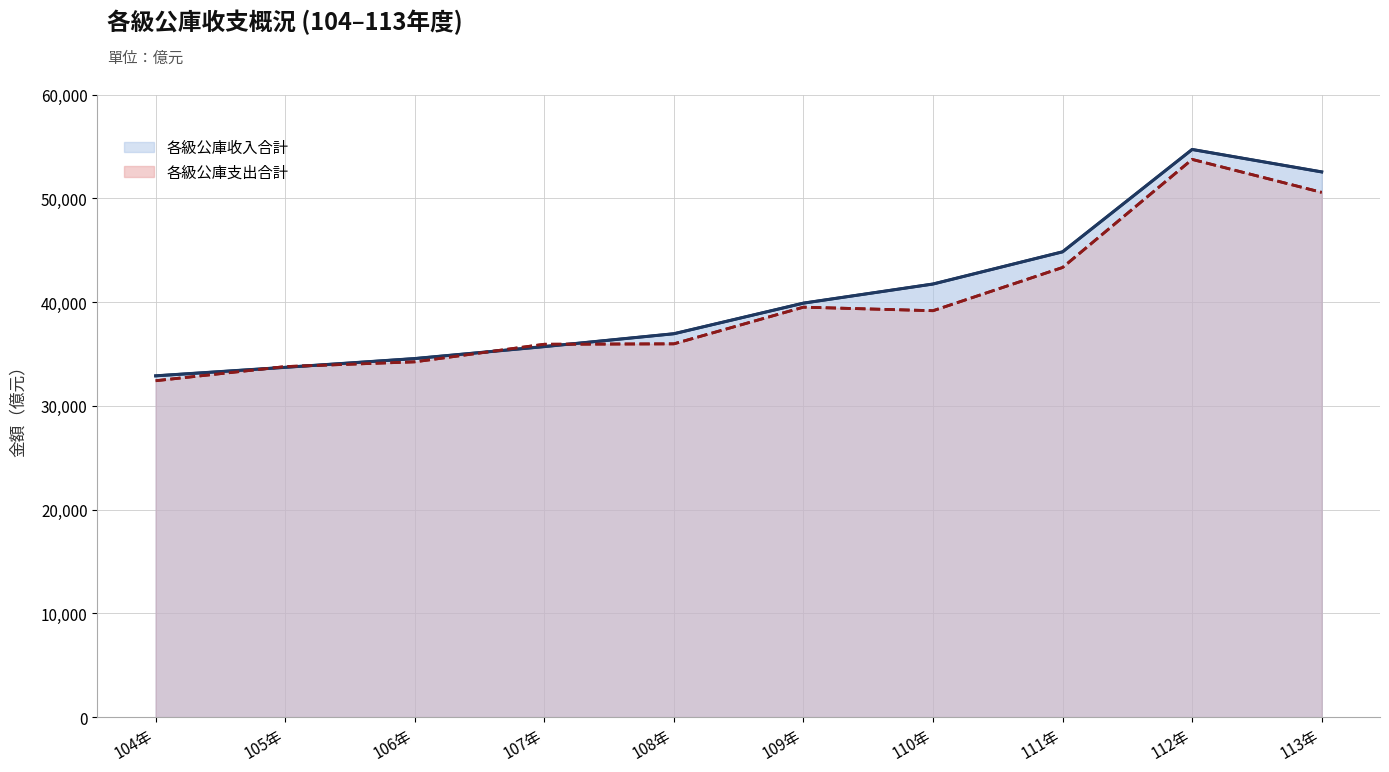

What is the sum of all 各級公庫支出合計 values?

398656